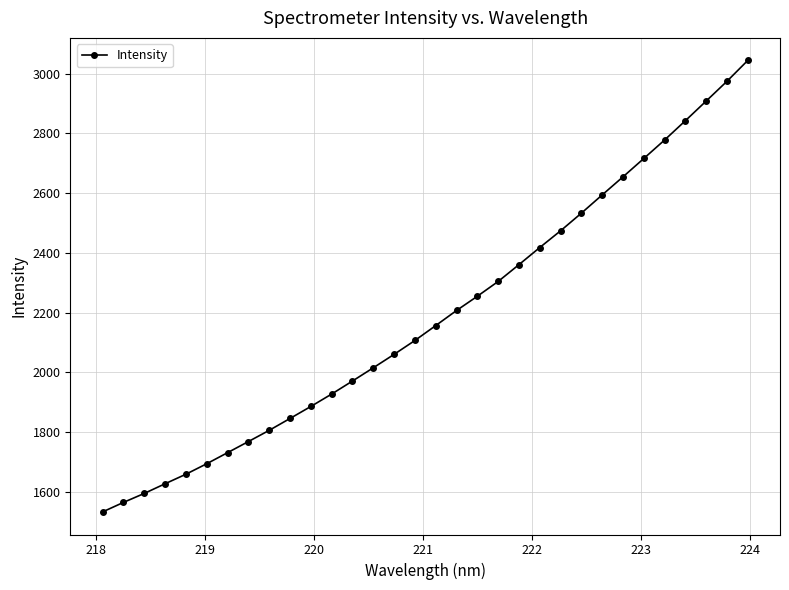

True or false: there are more than 1 points higher than both neighbors.

False